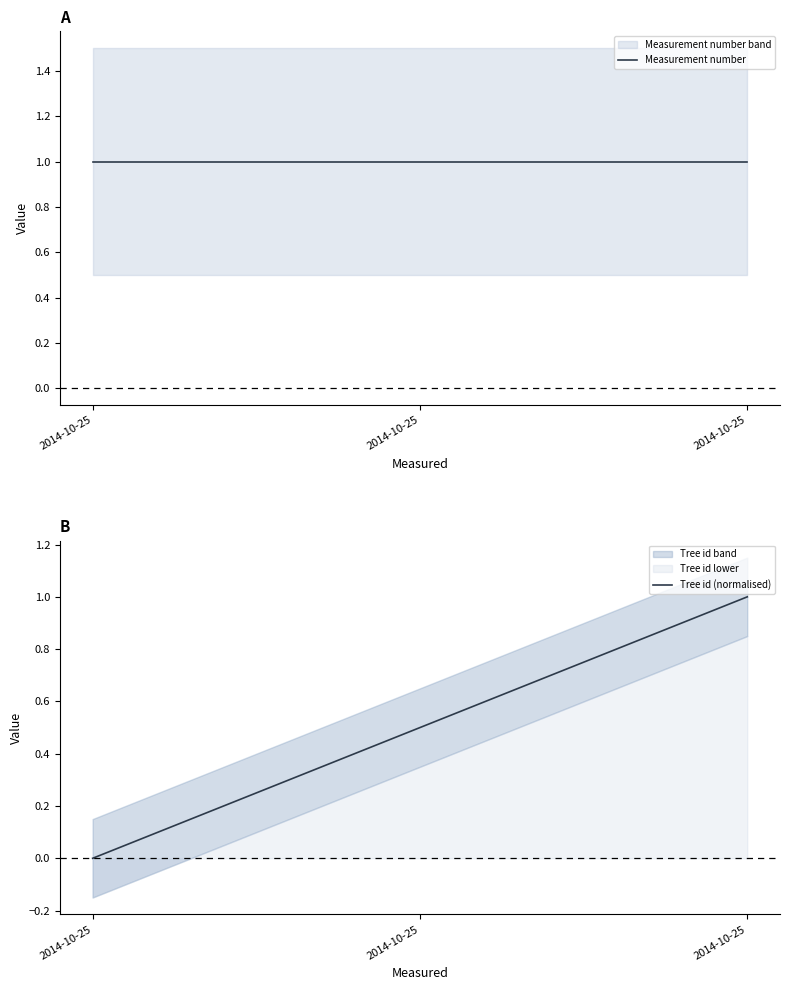

Which series has the largest total across all categories?

Measurement number